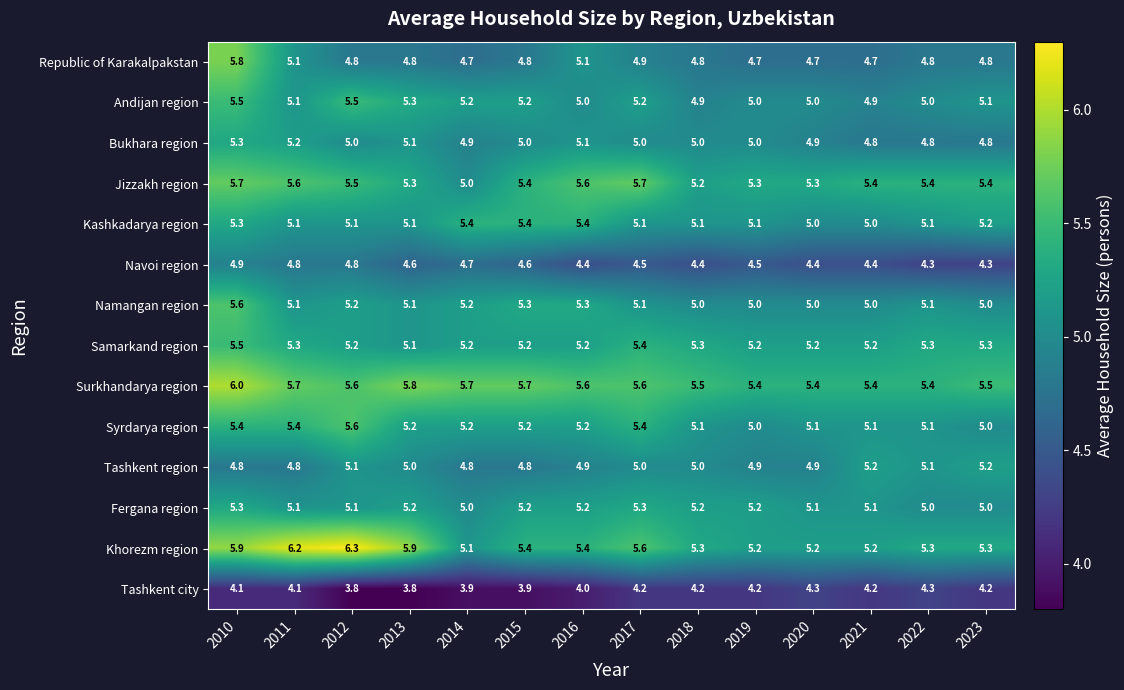

At how many categories does at least one series exceed 5?

14